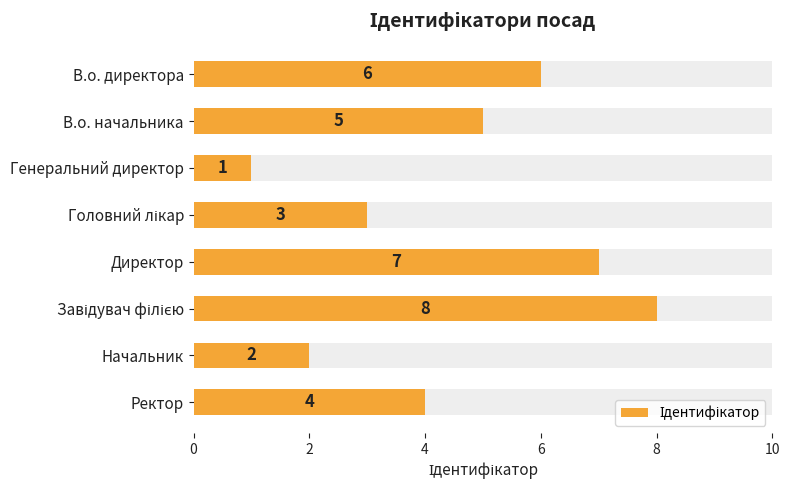

What is the value of the 8th bar from the left?

4